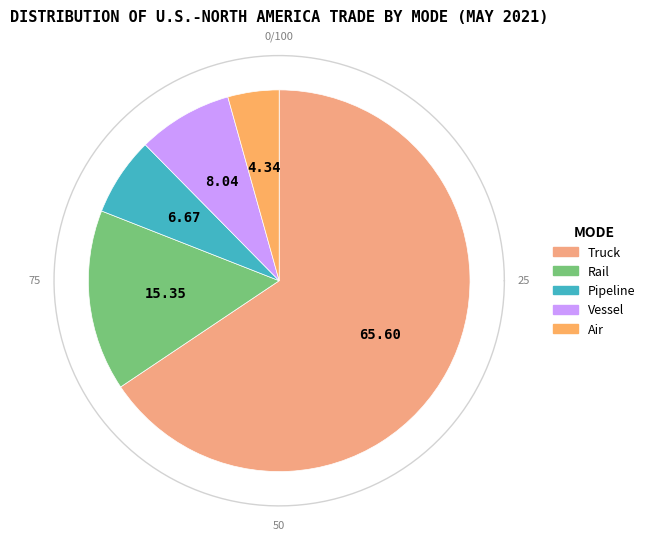

Which category has the biggest portion of the pie?

Truck